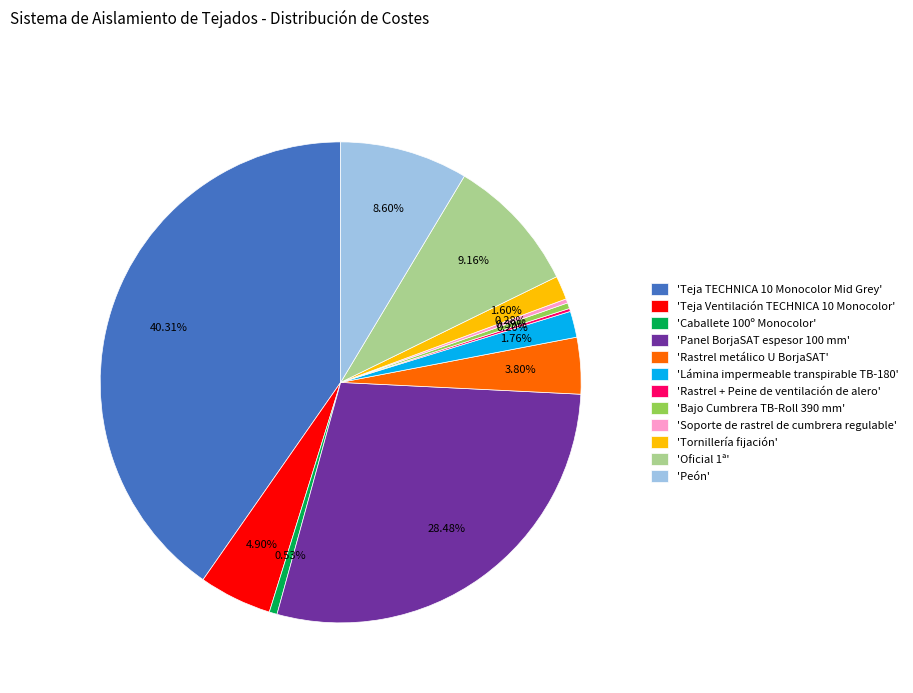

Which has a higher value, 'Peón' or 'Rastrel metálico U BorjaSAT'?

'Peón'